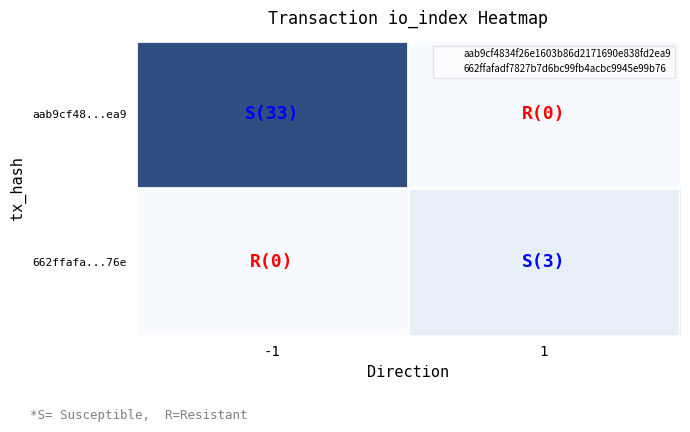

Which series has the widest spread of values?

aab9cf48...ea9